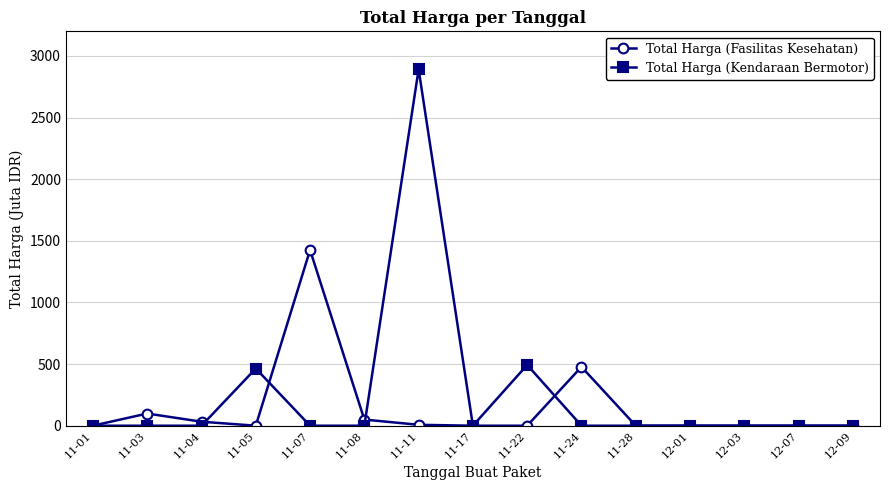

Rank the series by their maximum value, from highest to lowest.

Total Harga (Kendaraan Bermotor), Total Harga (Fasilitas Kesehatan)